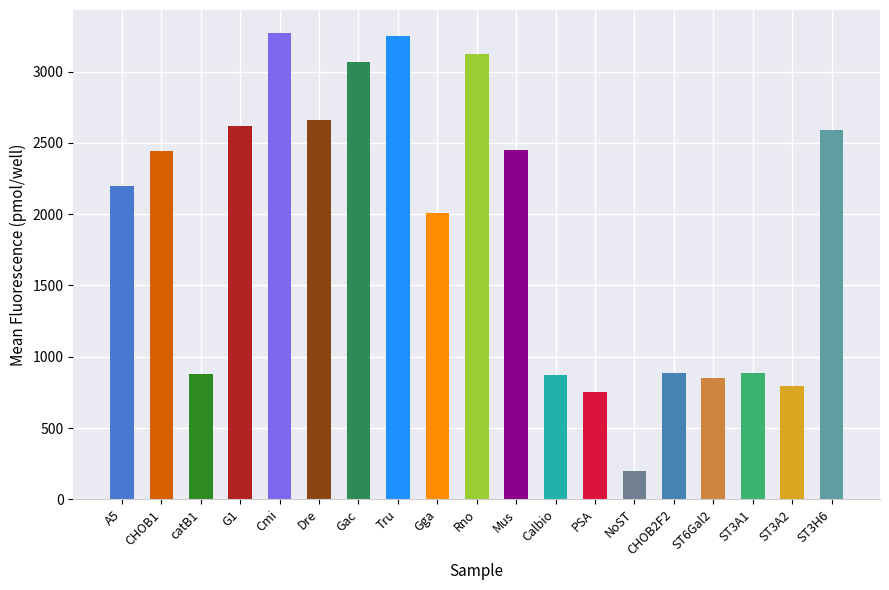

True or false: the data shows 2440.1 at CHOB1.

True